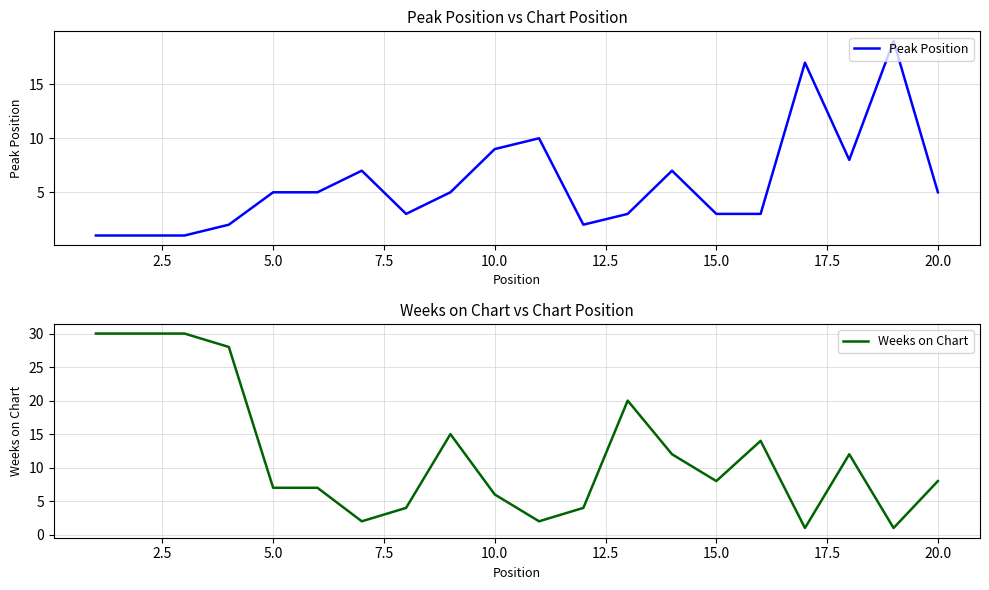

True or false: Weeks on Chart and Peak Position intersect in this chart.

True